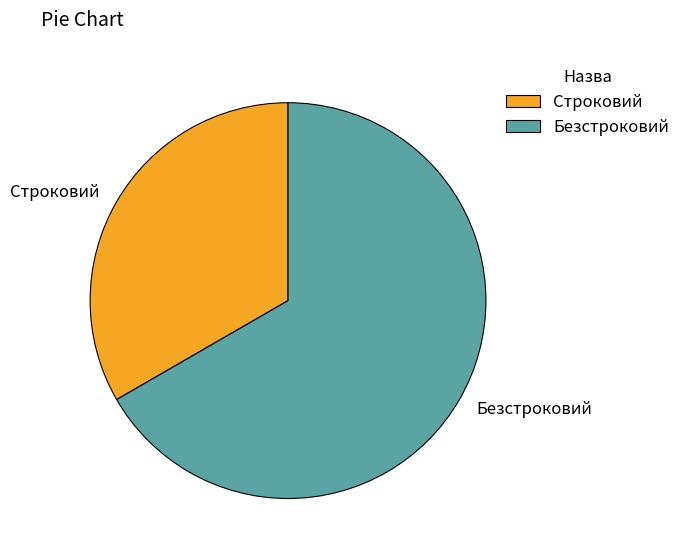

Is it true that Строковий is 33% of the pie?

True